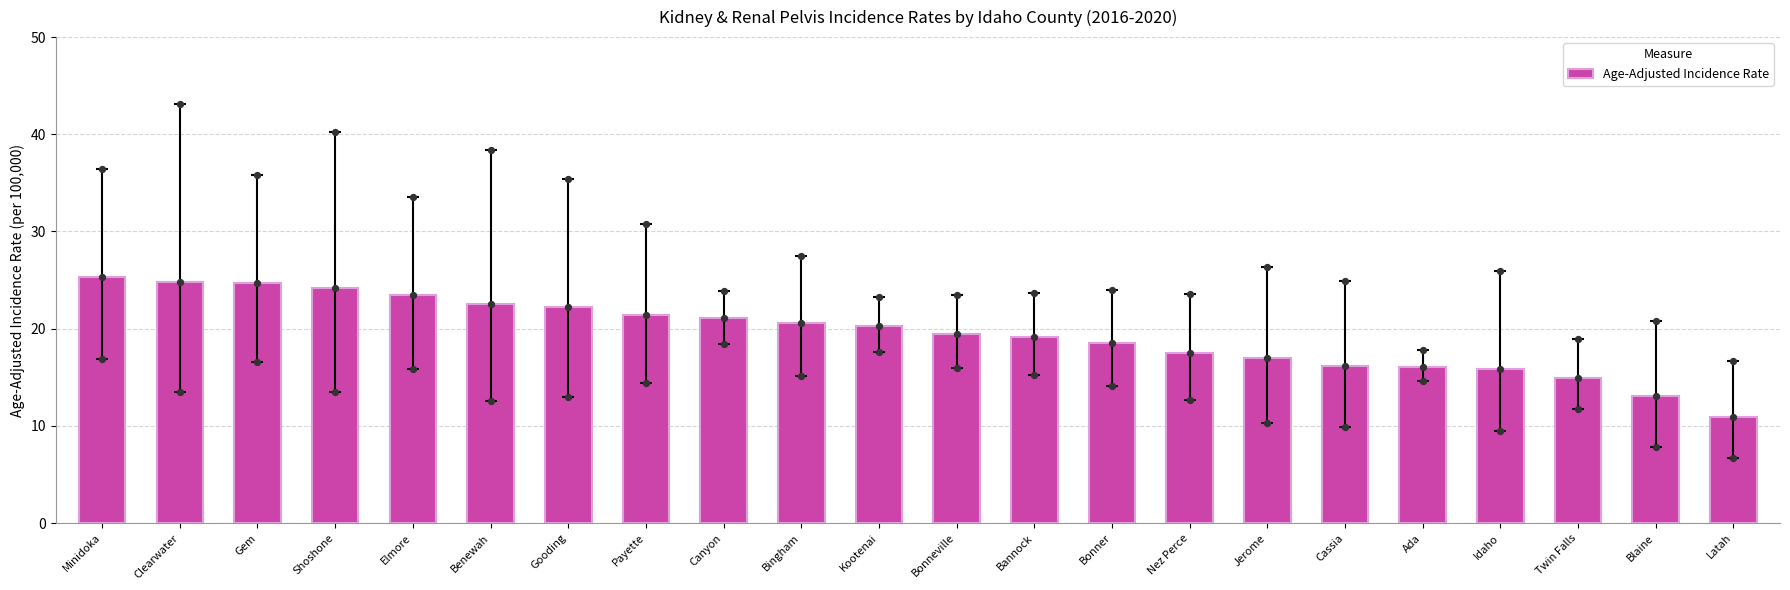

What is the ratio of the value at Gem to the value at Bonner?

1.3